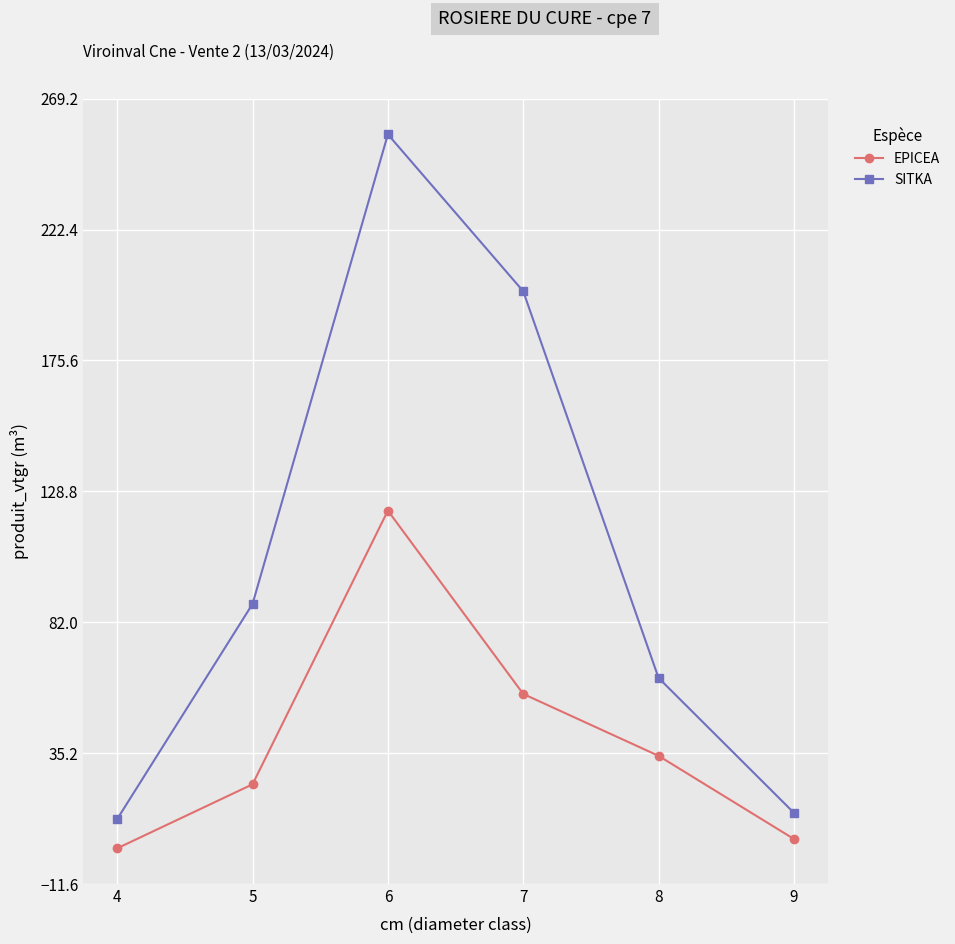

What are all the series names shown in the legend?

EPICEA, SITKA